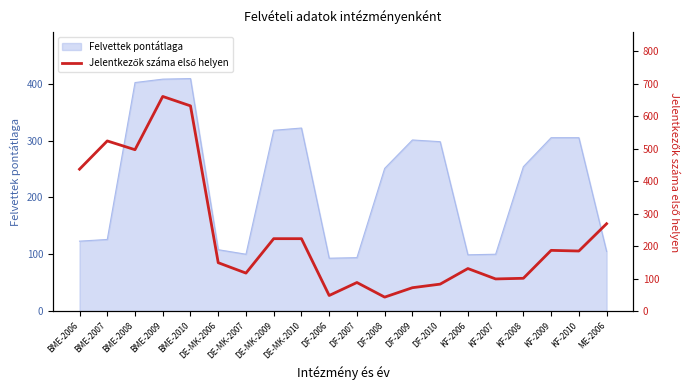

Reading left to right, extract all data points from this chart.

BME-2006=437	BME-2007=524	BME-2008=497	BME-2009=661	BME-2010=632	DE-MK-2006=149	DE-MK-2007=117	DE-MK-2009=223	DE-MK-2010=223	DF-2006=48	DF-2007=88	DF-2008=43	DF-2009=72	DF-2010=83	KF-2006=131	KF-2007=99	KF-2008=101	KF-2009=187	KF-2010=185	ME-2006=269